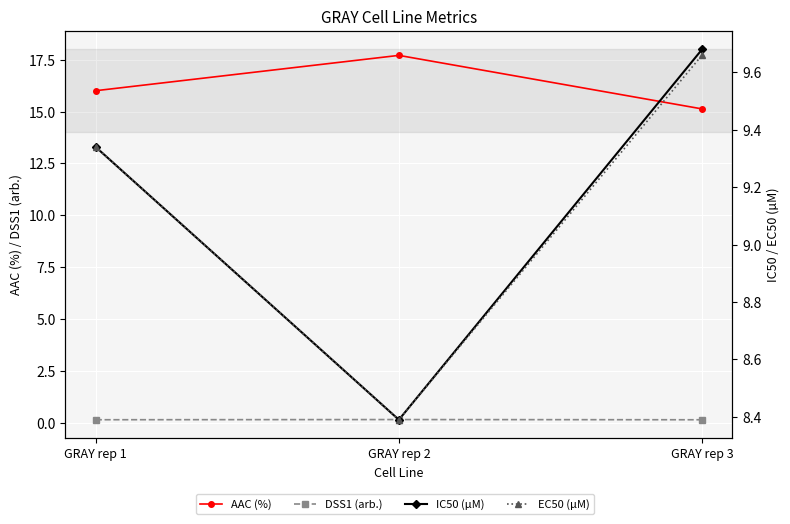

Which category has the lowest value across all series?

GRAY rep 3